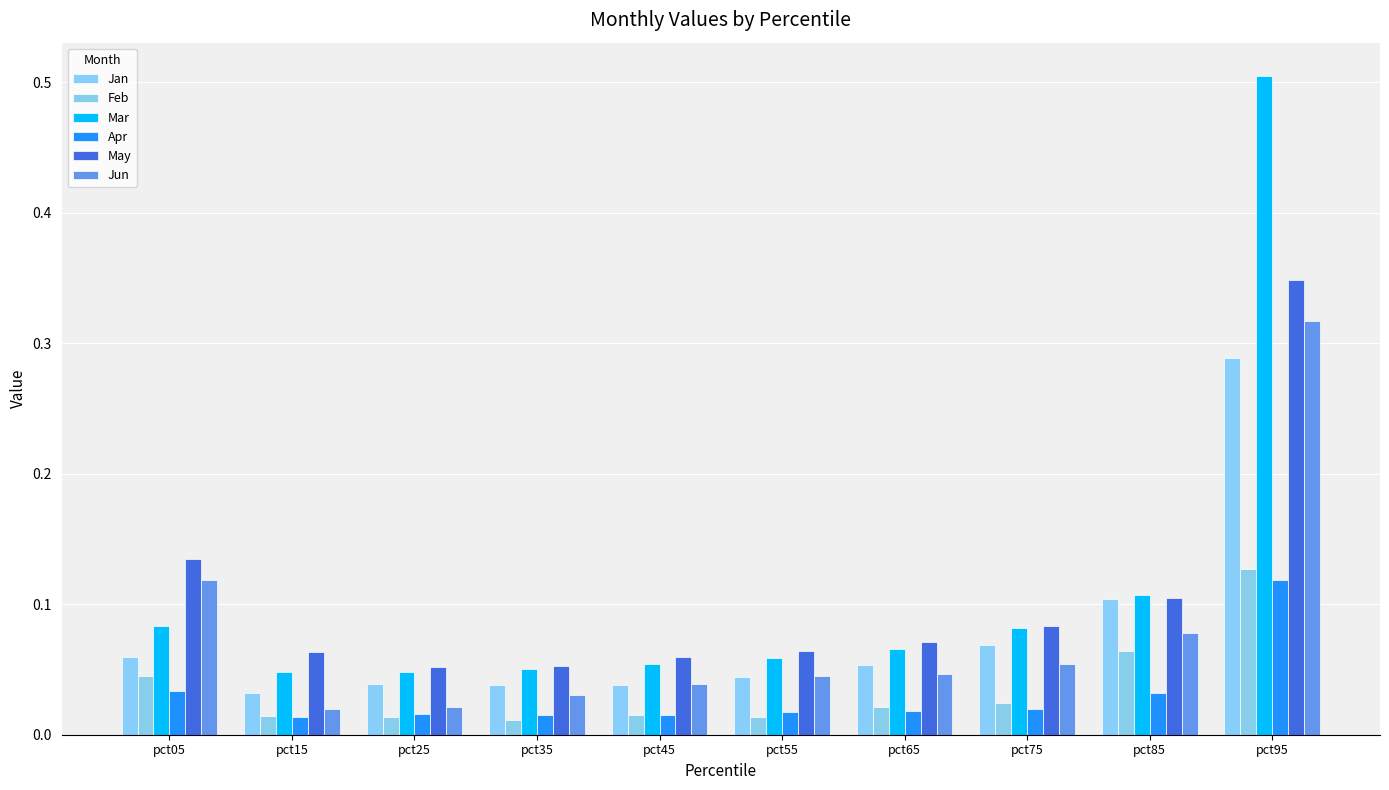

At how many categories does at least one series exceed 0?

10